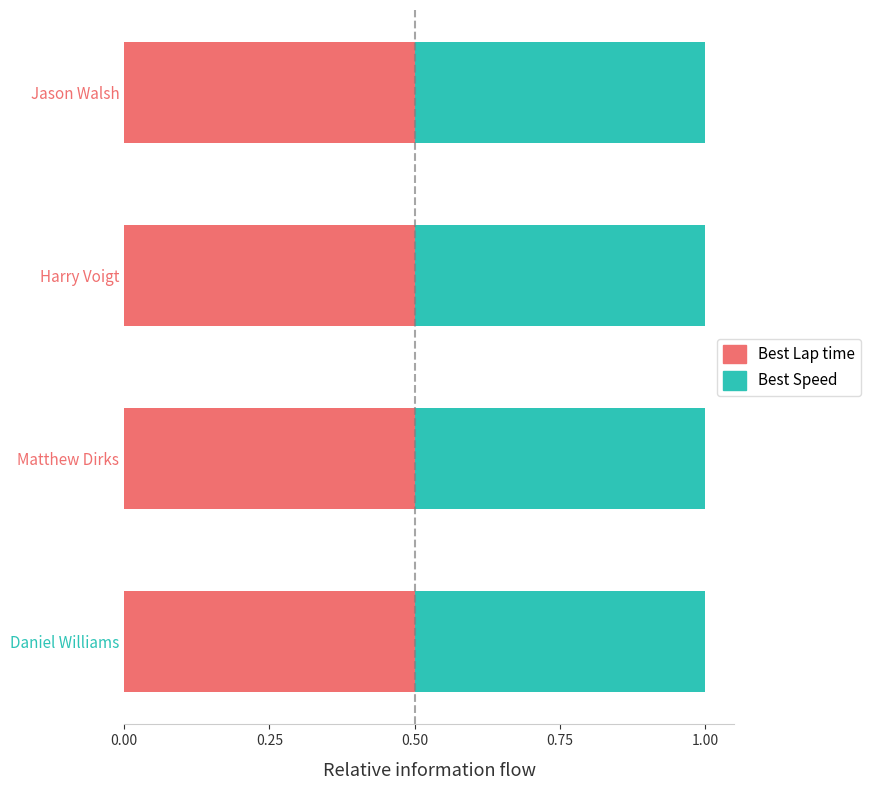

The value of Best Lap time at Harry Voigt is 0.8. True or false?

False